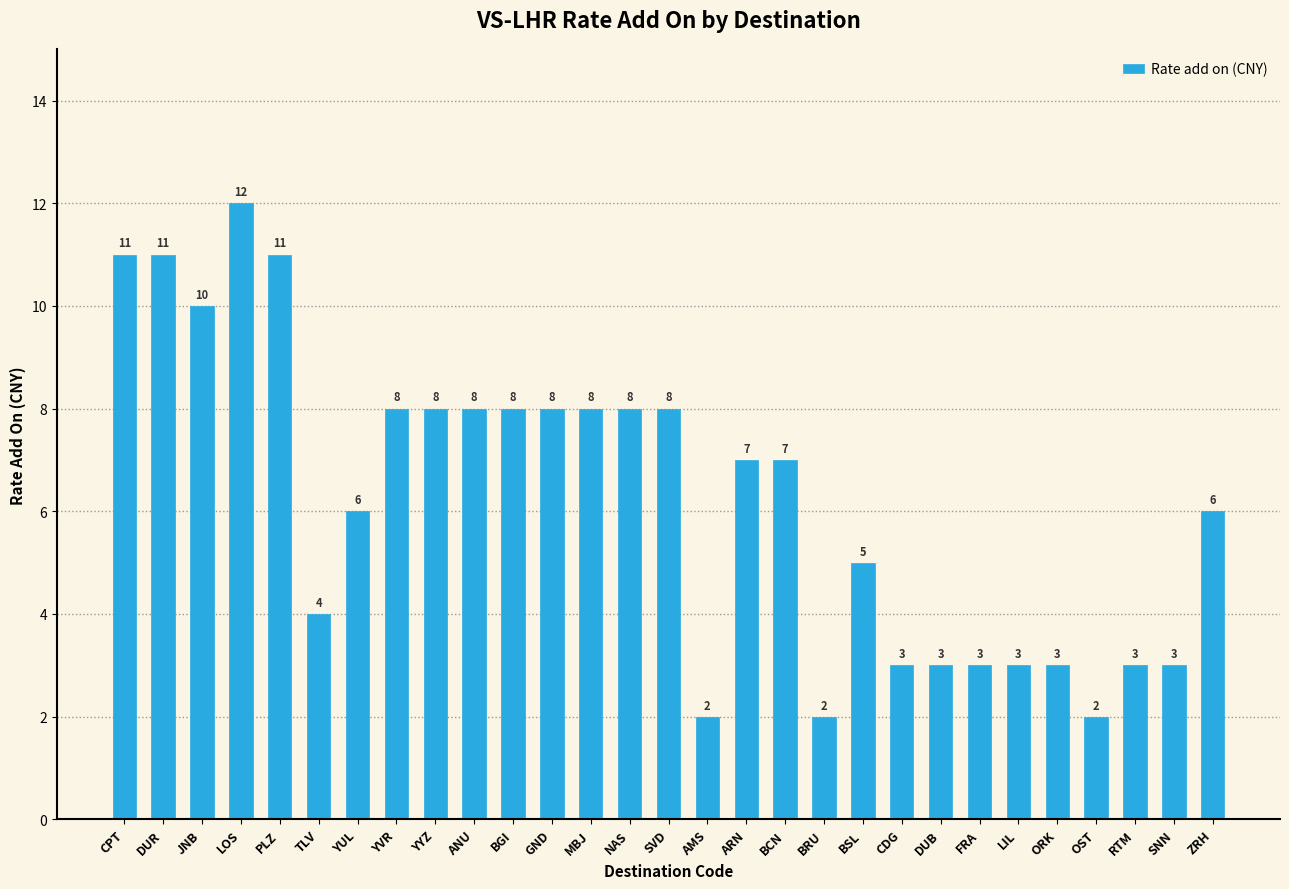

Reading left to right, what are all the values shown in this chart?

CPT=11	DUR=11	JNB=10	LOS=12	PLZ=11	TLV=4	YUL=6	YVR=8	YYZ=8	ANU=8	BGI=8	GND=8	MBJ=8	NAS=8	SVD=8	AMS=2	ARN=7	BCN=7	BRU=2	BSL=5	CDG=3	DUB=3	FRA=3	LIL=3	ORK=3	OST=2	RTM=3	SNN=3	ZRH=6